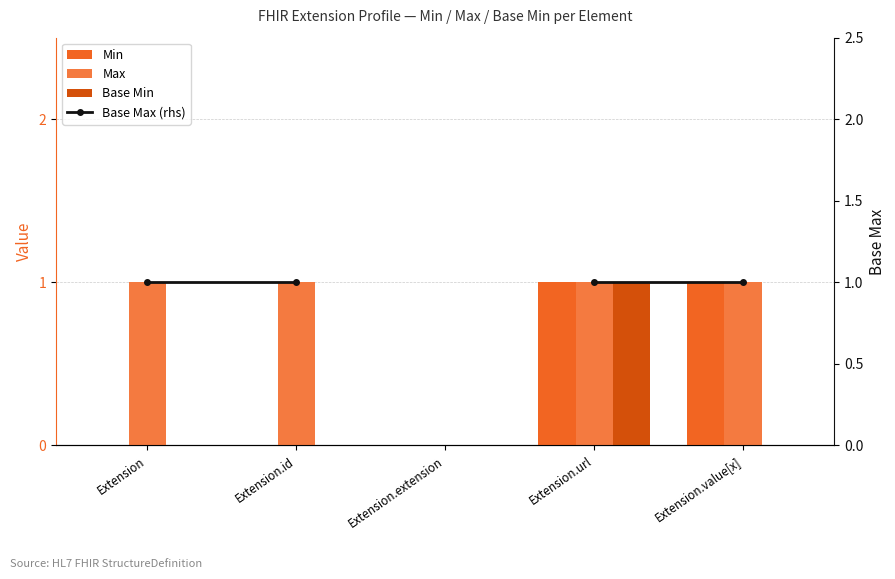

At which category is the sum across all series the highest?

Extension.url